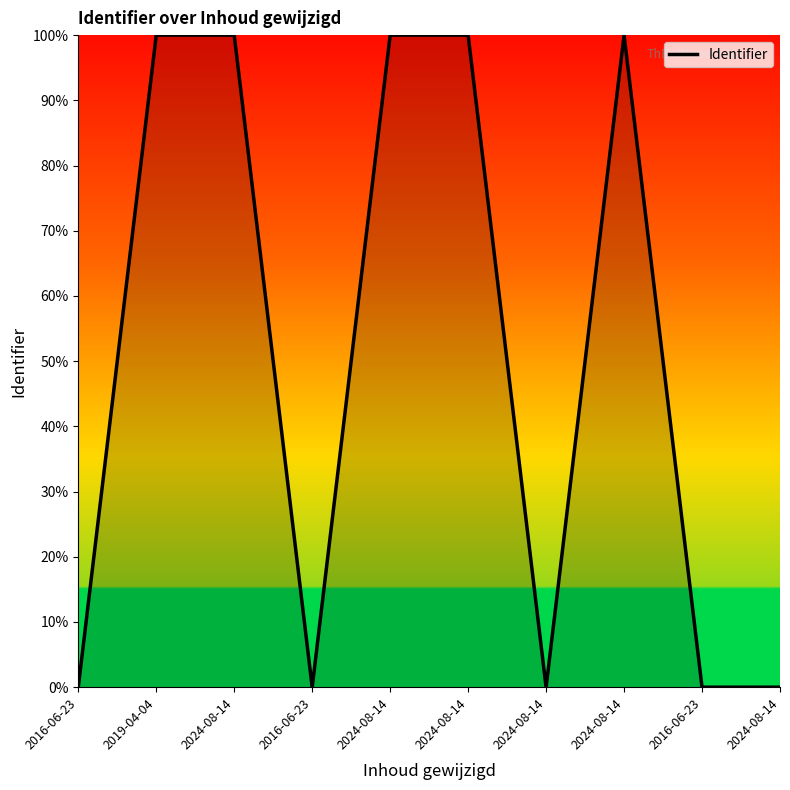

How many lines are shown in the chart?

1